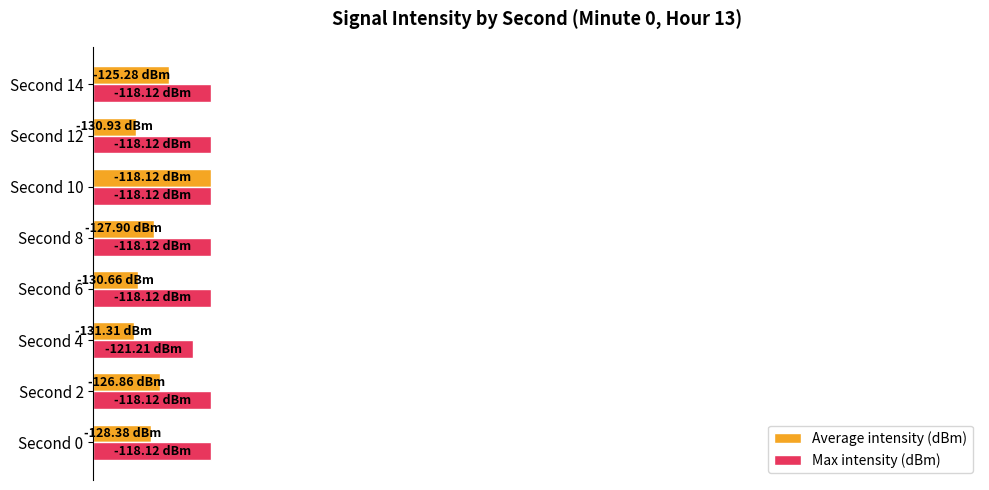

What are all the series names shown in the legend?

Average intensity (dBm), Max intensity (dBm)